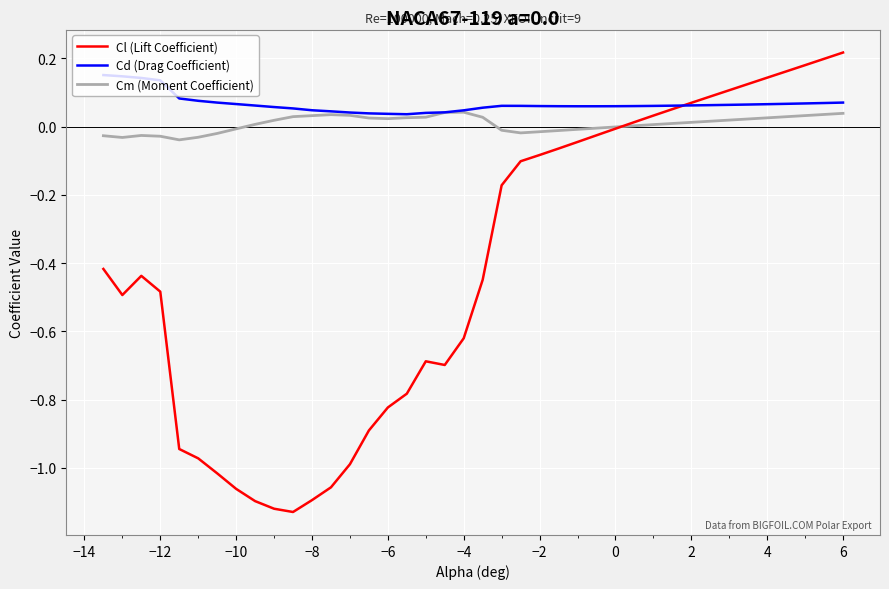

List the series in order of their peak value, lowest first.

Cm (Moment Coefficient), Cd (Drag Coefficient), Cl (Lift Coefficient)